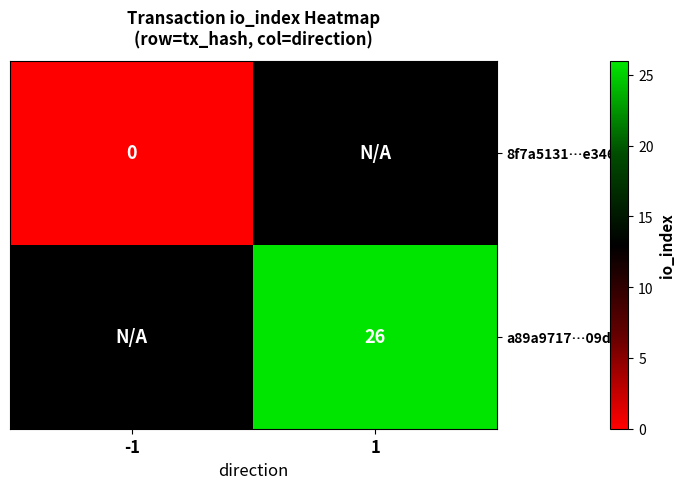

True or false: a89a9717…09d has a value of 26 at 1.

True